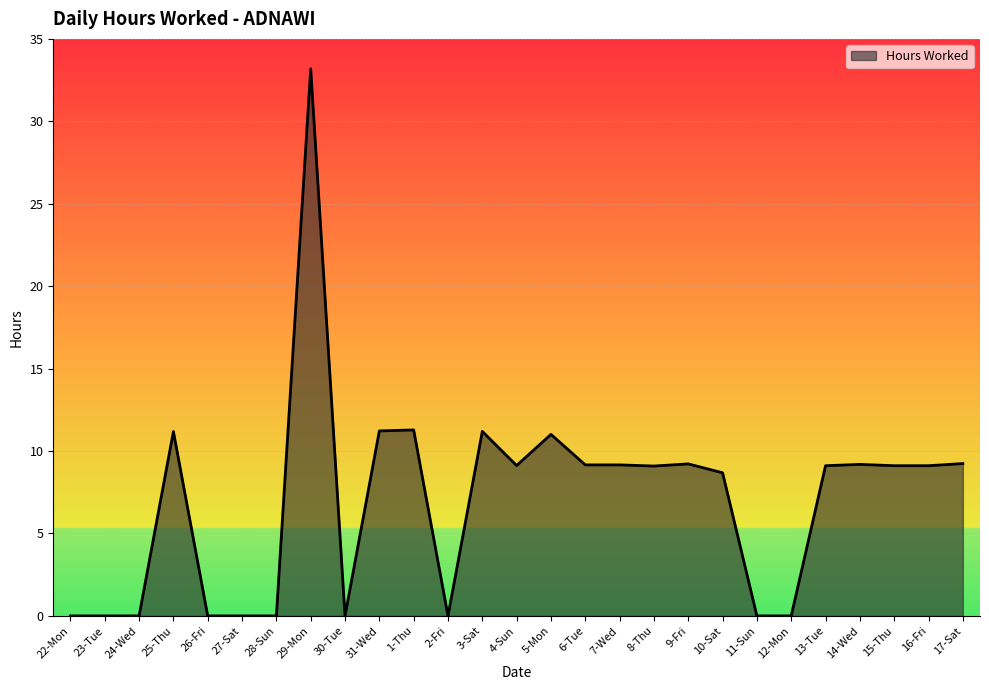

Between 8-Thu and 11-Sun, which is larger?

8-Thu